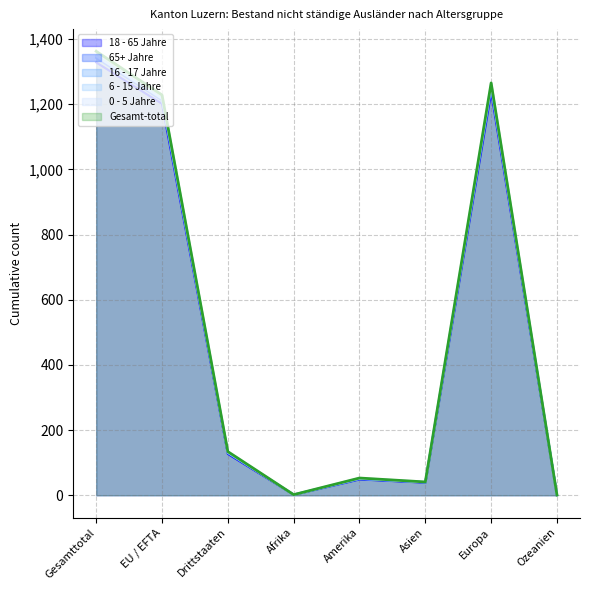

True or false: 6 - 15 Jahre and 16 - 17 Jahre cross at least once.

False